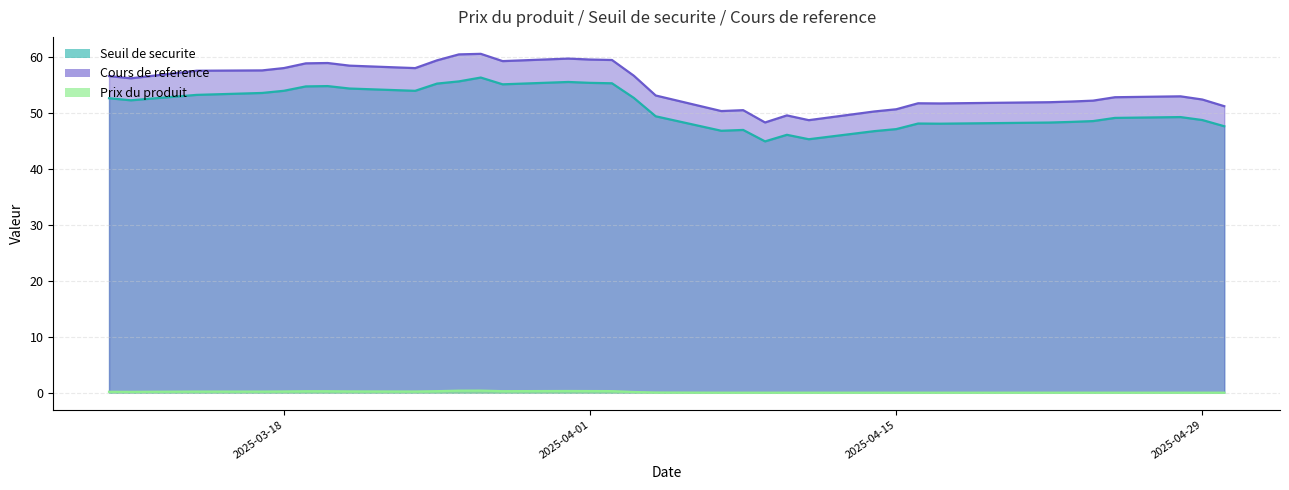

Is the value of Prix du produit at 2025-04-15 greater than the value of Seuil de securite at 2025-04-02?

No